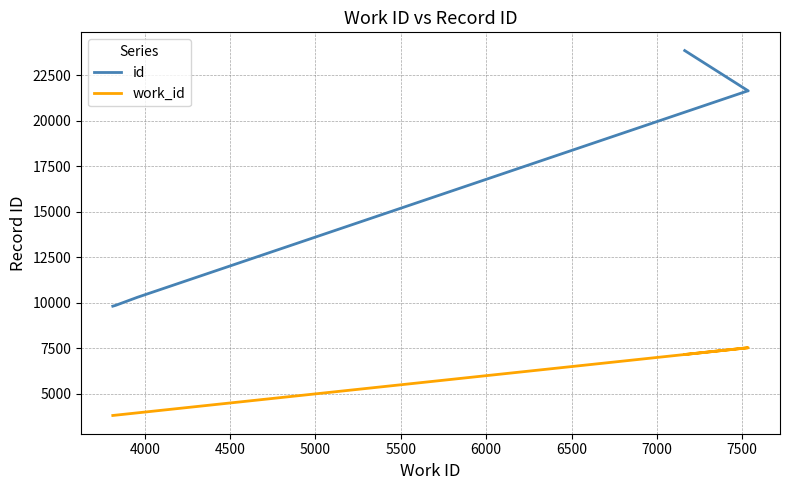

How many data points does each series have?

10